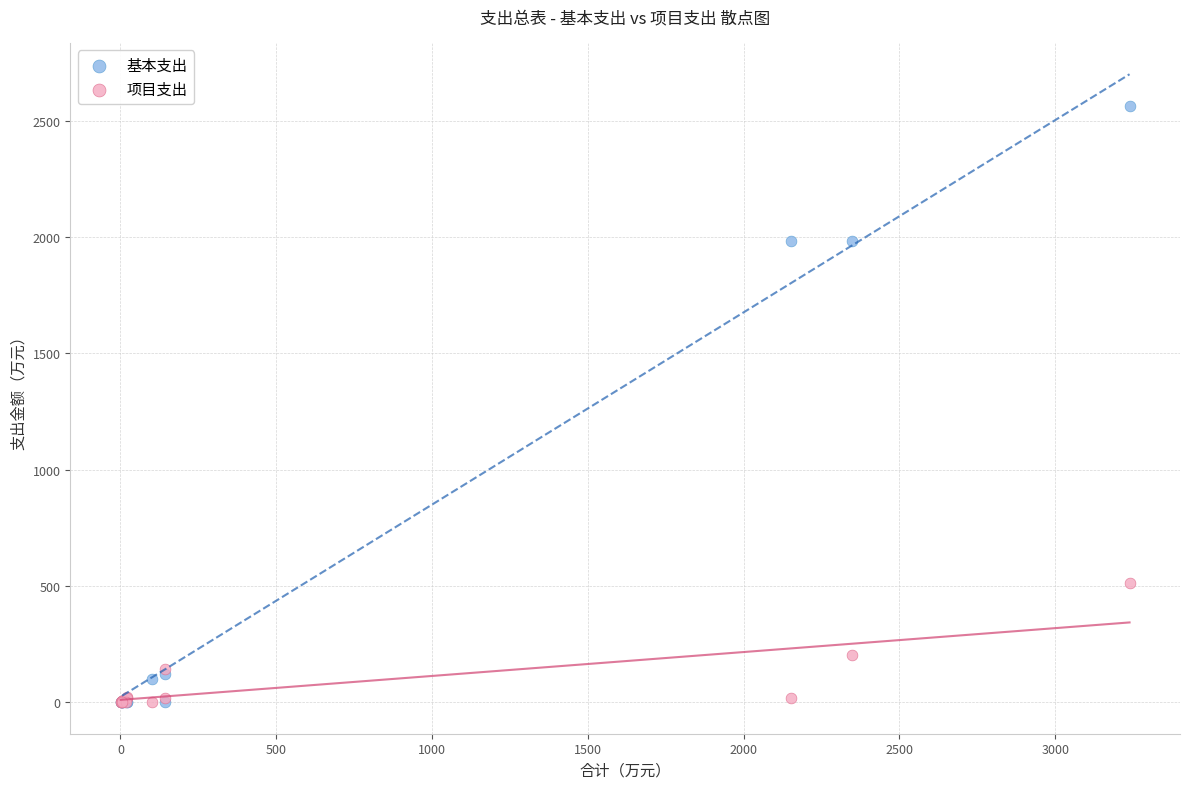

What are all the series names shown in the legend?

基本支出, 项目支出